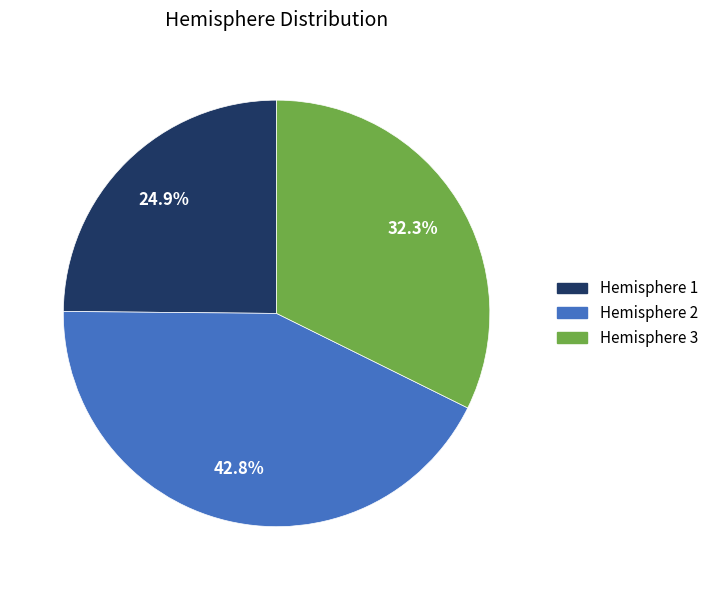

Rank the categories by value from lowest to highest.

Hemisphere 1, Hemisphere 3, Hemisphere 2